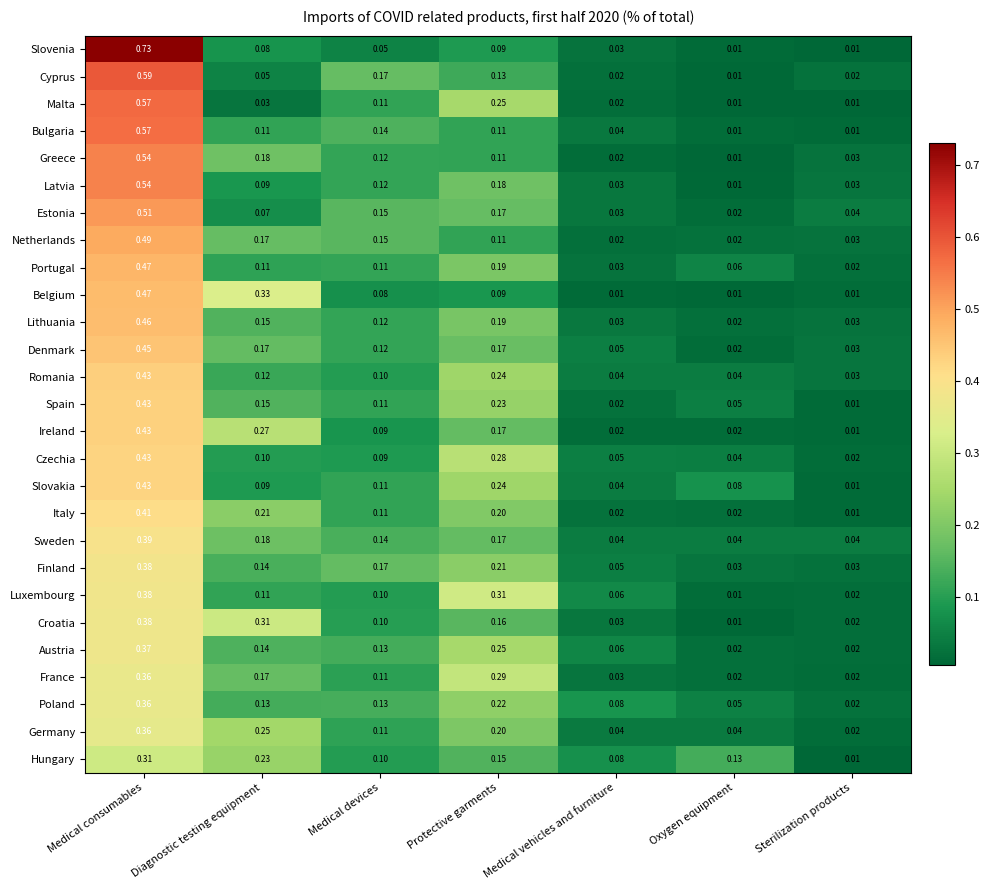

At which category is the sum across all series the highest?

Medical consumables